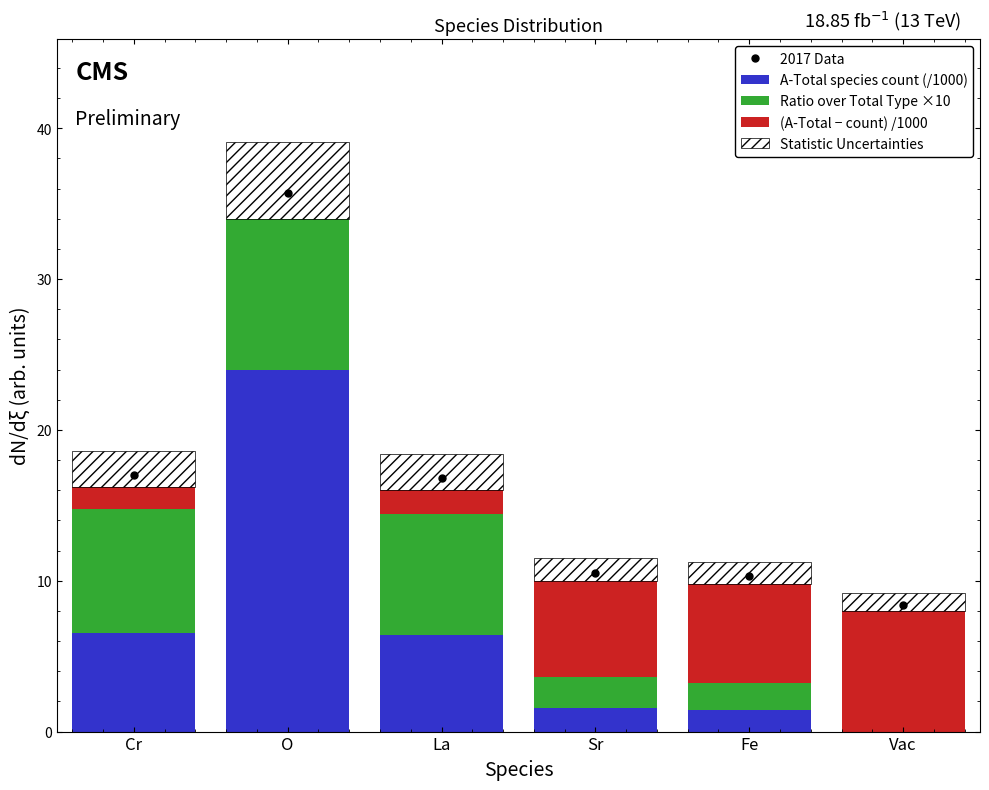

At Fe, list the series in order from smallest to largest.

A-Total species count (/1000), Statistic Uncertainties, Ratio over Total Type ×10, (A-Total − count) /1000, 2017 Data